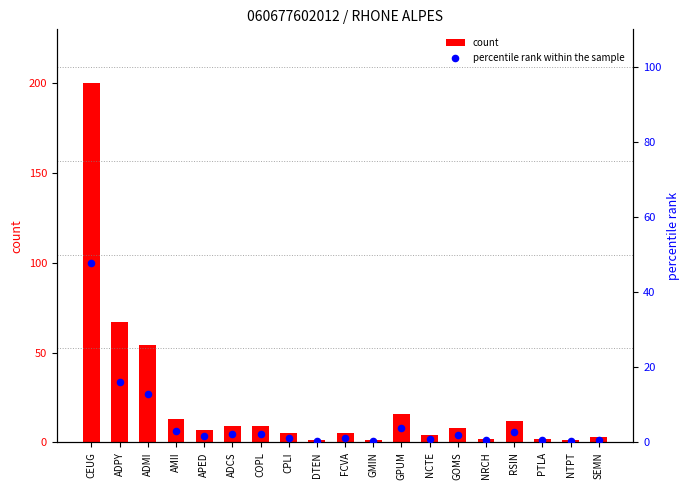

Which series reaches the maximum Y coordinate?

count